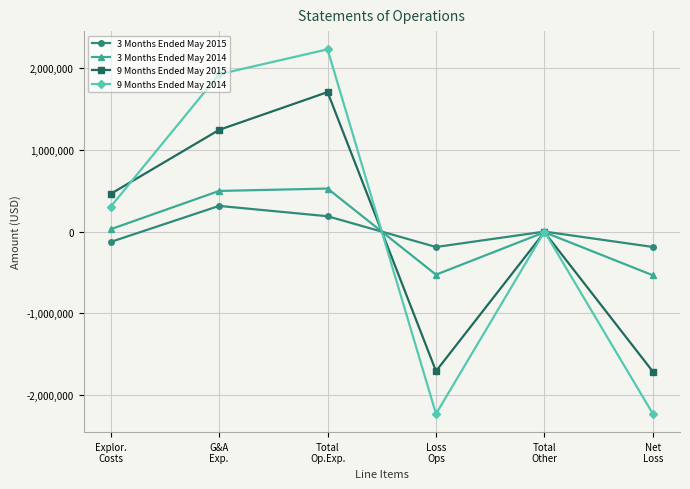

How many data points in 3 Months Ended May 2014 are less than 29023?

3